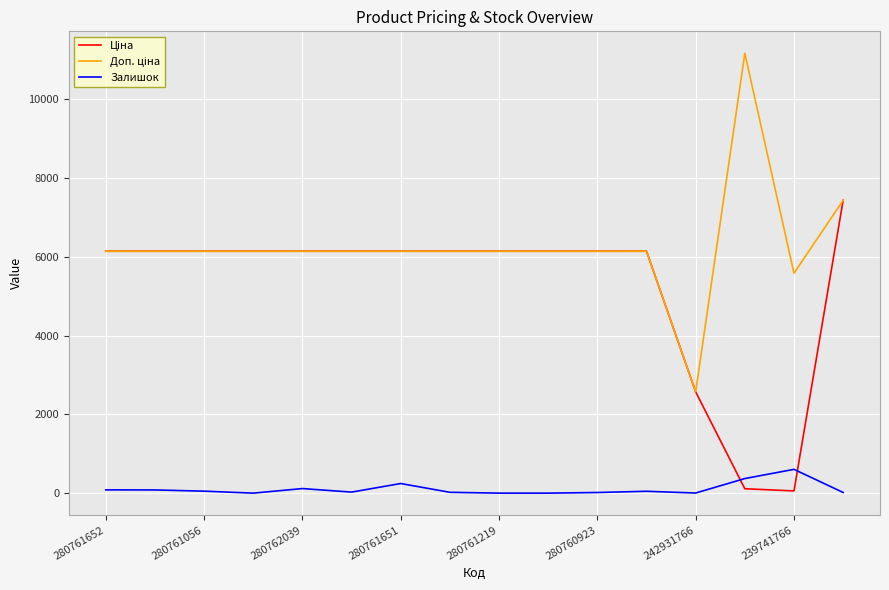

What is the maximum value shown in the chart?

11169.0